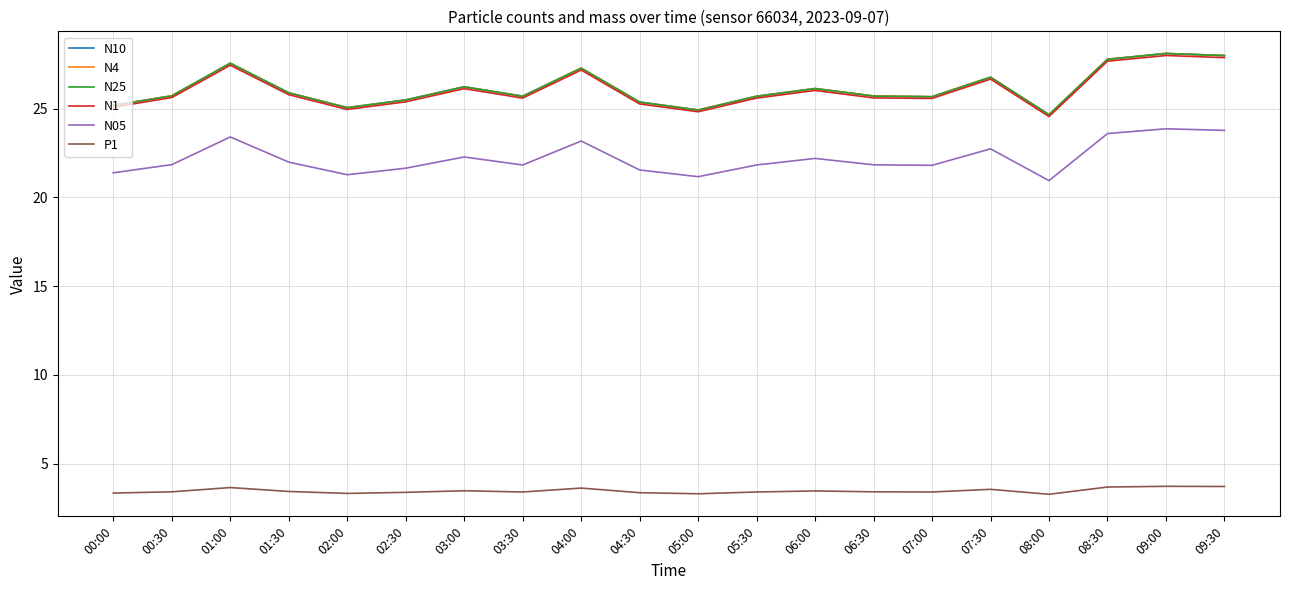

True or false: N1 and N25 intersect in this chart.

False